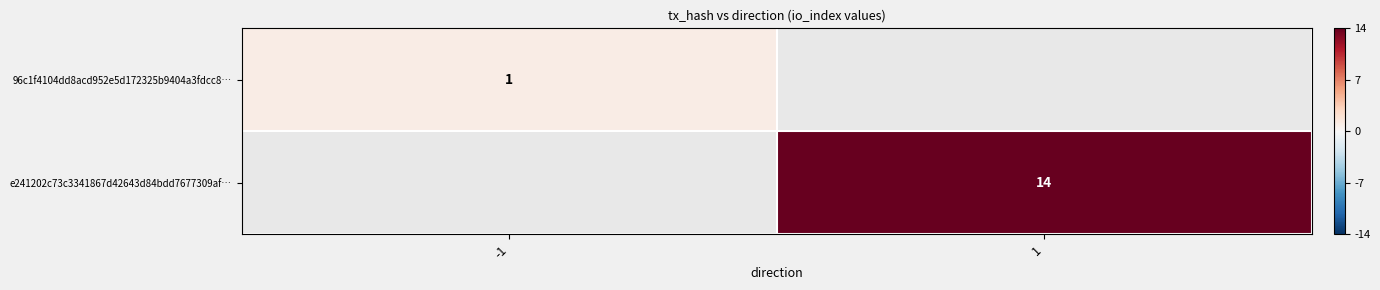

The value of e241202c73c3341867d42643d84bdd7677309af… at 1 is 4. True or false?

False